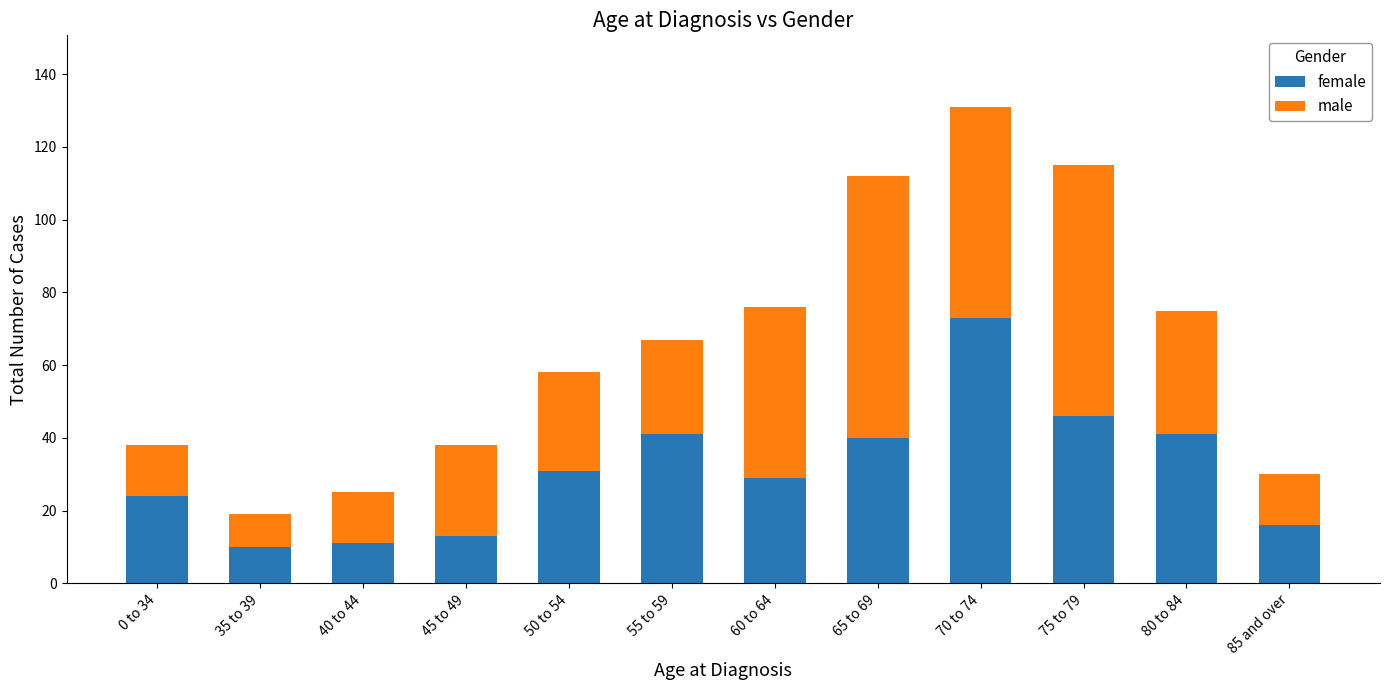

What is the total value across all series at 60 to 64?

76